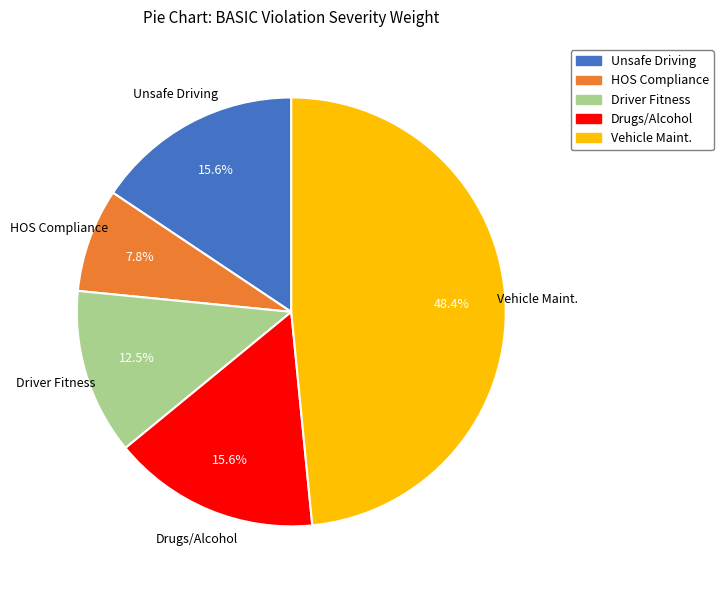

To the nearest percent, what portion does Vehicle Maint. represent?

48%